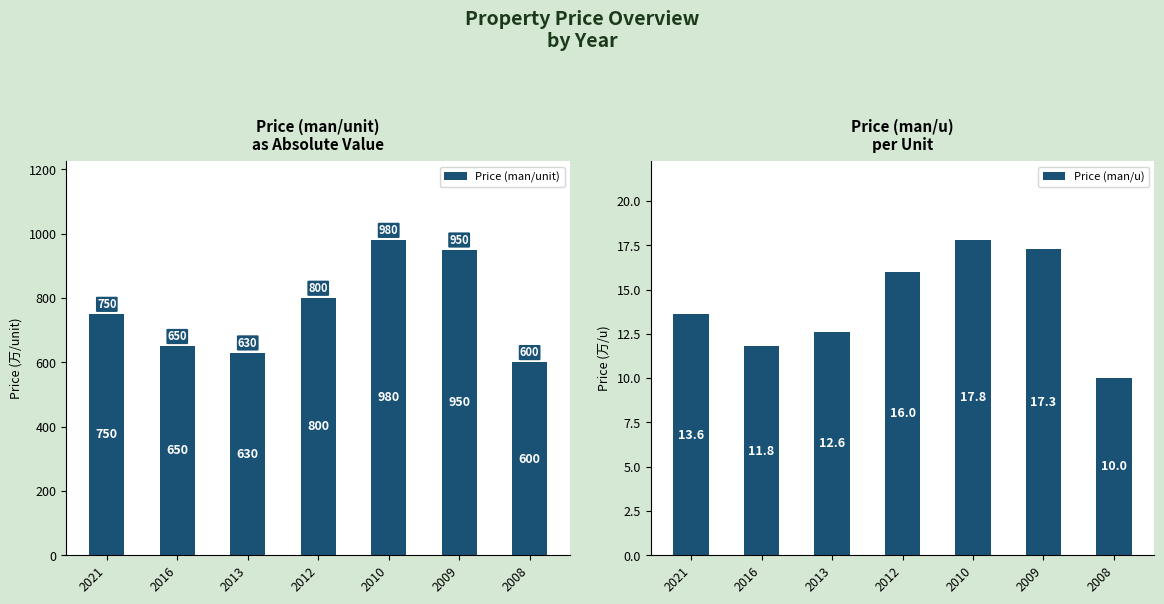

What is the value of the Price (man/u) bar at the 2nd from the left?

11.8